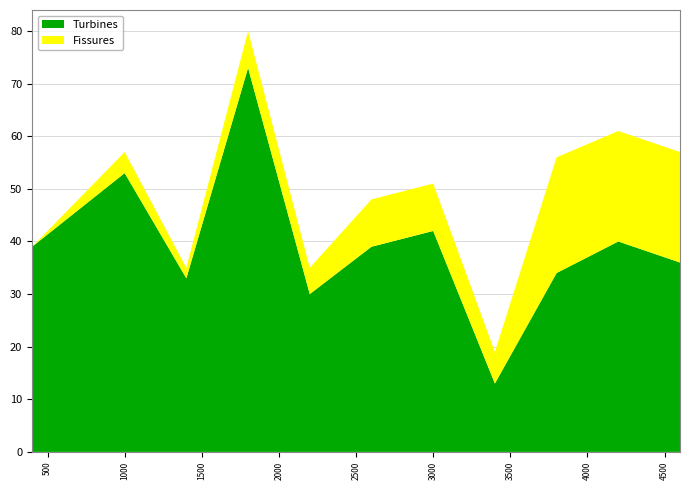

Reading left to right, list all the values displayed in this chart.

Turbines: 39	53	33	73	30	39	42	13	34	40	36
Fissures: 0	4	2	7	5	9	9	6	22	21	21